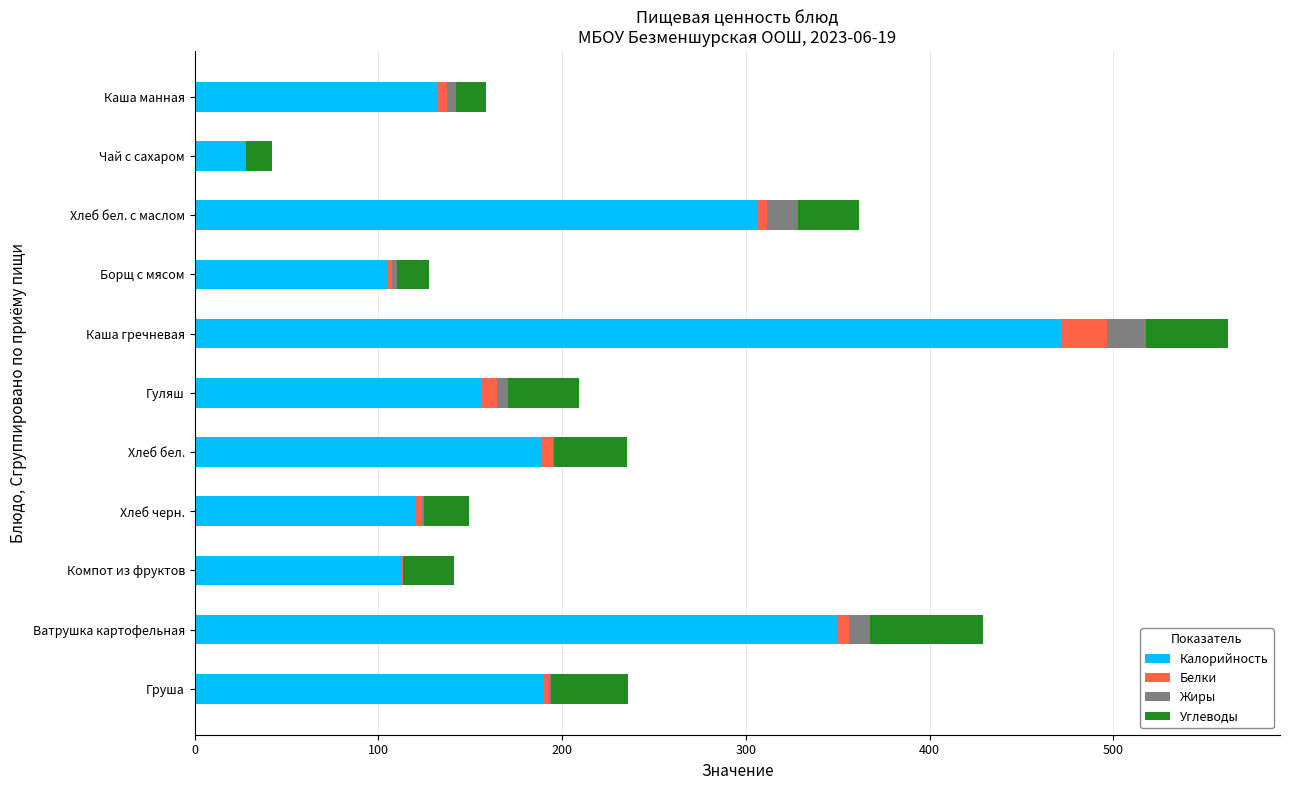

True or false: Калорийность has a value of 840.8 at Каша гречневая.

False